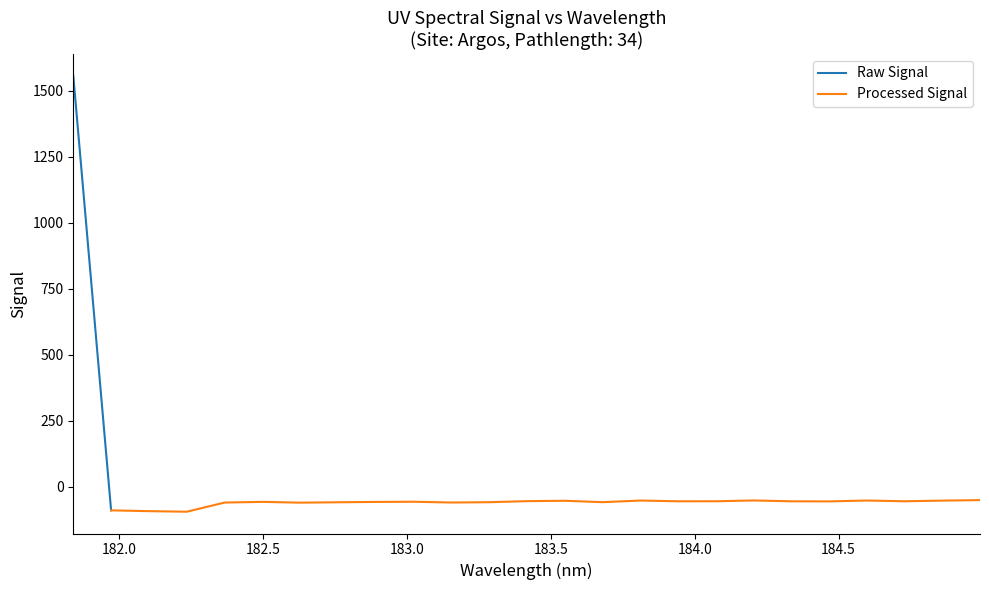

How many values exceed -56?

12